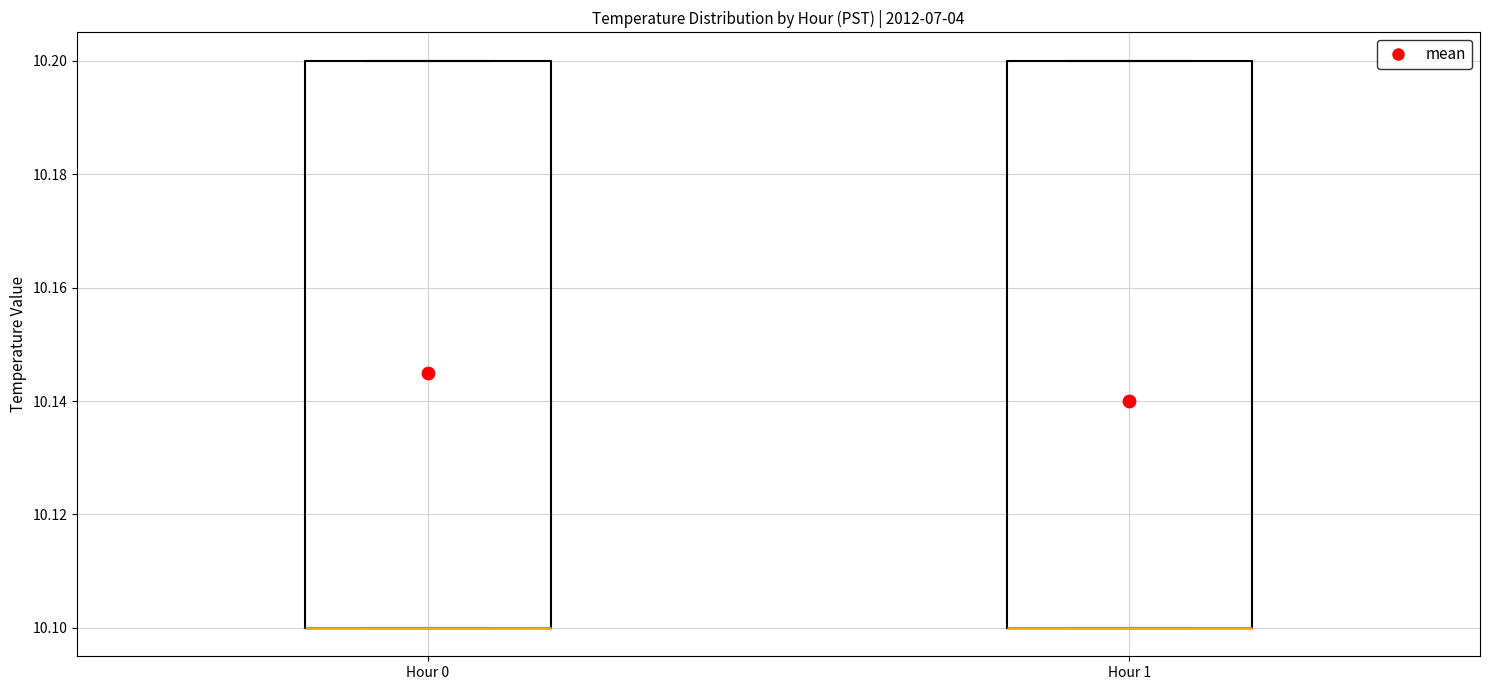

Reading left to right, transcribe this box plot: for each box, give where its median line is, the range the box spans, and where its two whiskers end, as read against the y-axis. The values are not printed on the chart, so give them approximately, as read against the axis.

Hour 0: median 10.1 (drawn on the box's lower edge), box 10.1 to 10.2, whiskers 10.1 to 10.2
Hour 1: median 10.1 (drawn on the box's lower edge), box 10.1 to 10.2, whiskers 10.1 to 10.2